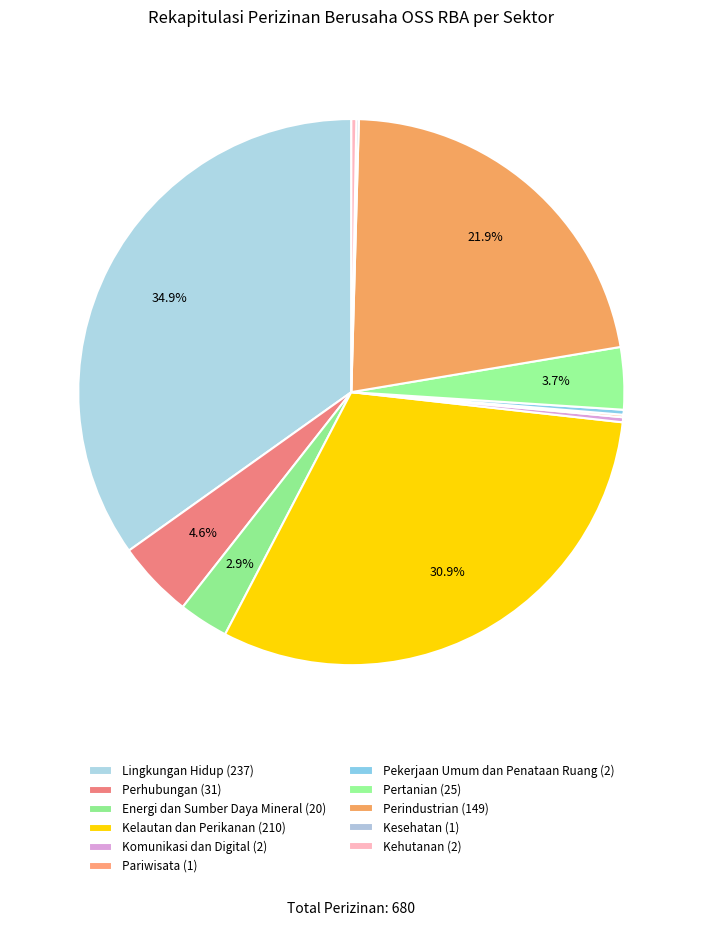

Rank the categories by value from lowest to highest.

Pariwisata, Kesehatan, Komunikasi dan Digital, Pekerjaan Umum dan Penataan Ruang, Kehutanan, Energi dan Sumber Daya Mineral, Pertanian, Perhubungan, Perindustrian, Kelautan dan Perikanan, Lingkungan Hidup